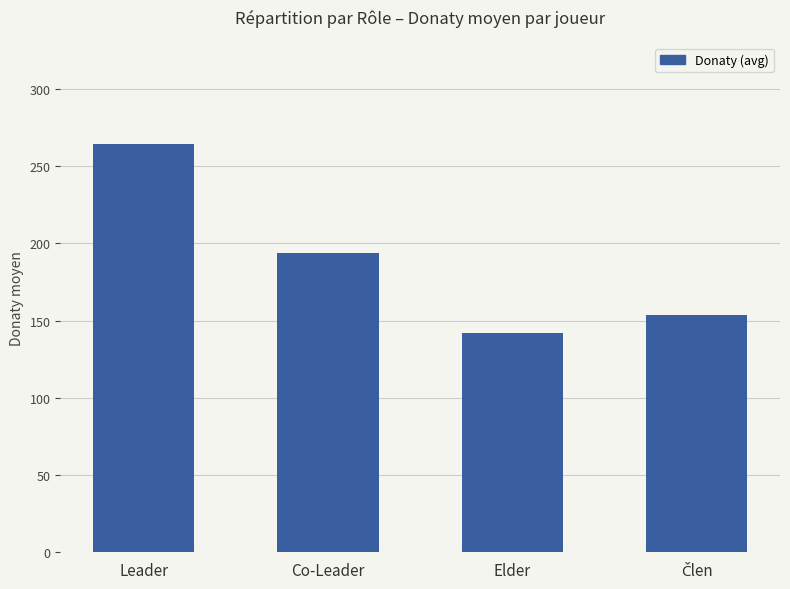

At which category does the chart reach its minimum across all series?

Elder